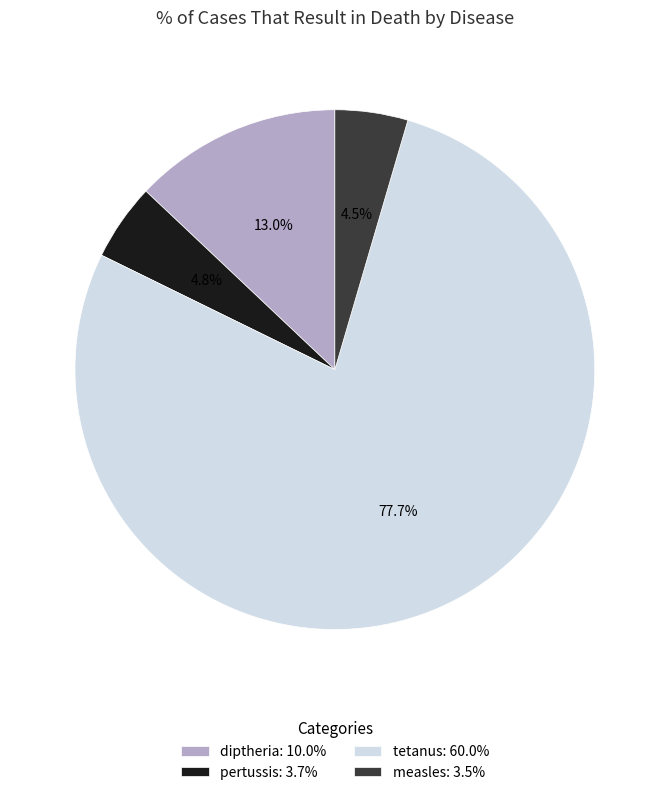

The tetanus slice represents 65% of the pie. True or false?

False